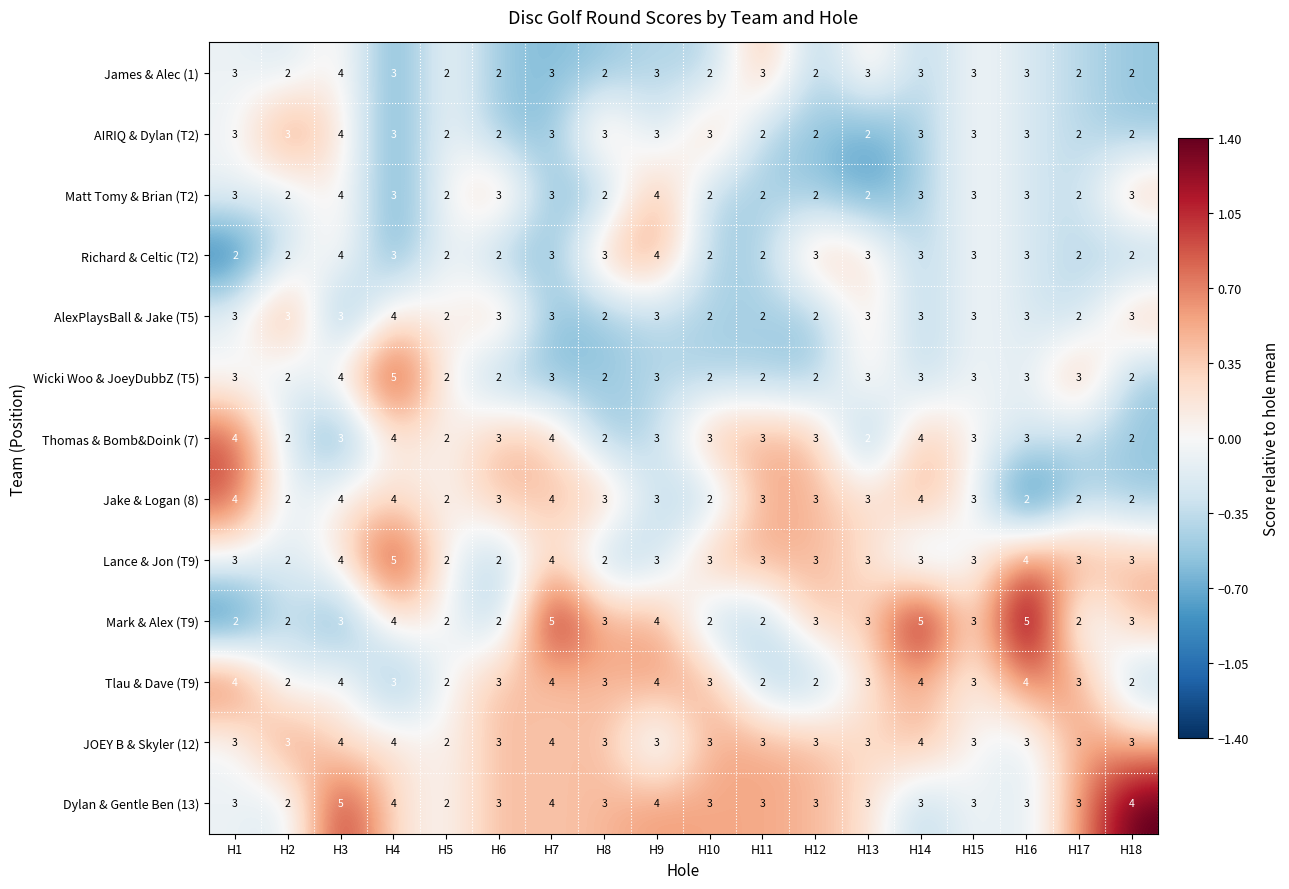

What is the approximate value of JOEY B & Skyler (12) at H15?

3